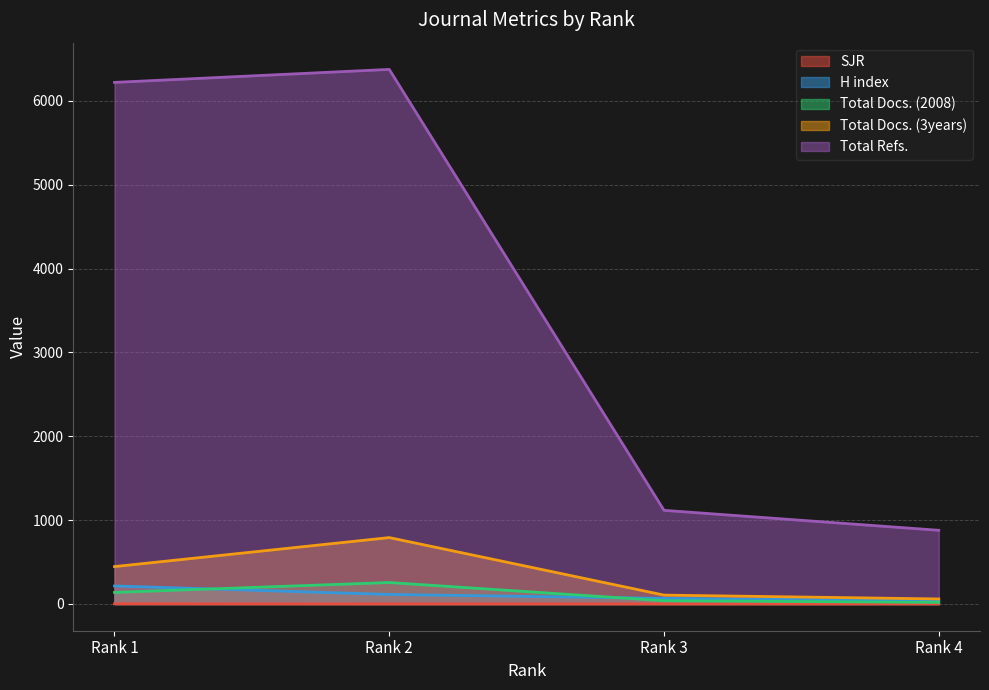

Between Rank 2 and Rank 1, which is larger?

Rank 1